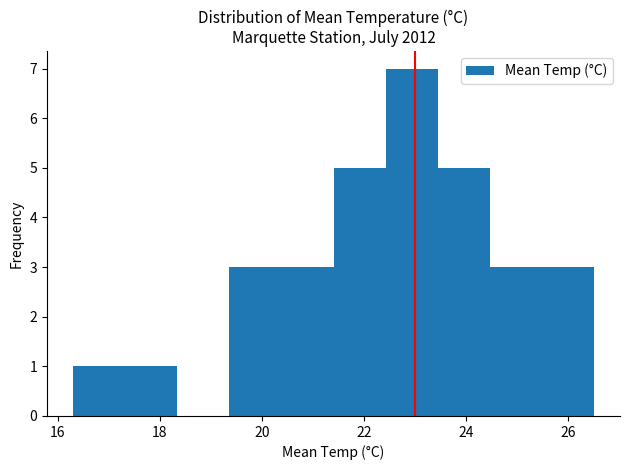

Reading left to right, list every bar in this chart as the range it spans on the x-axis followed by its height. Neither the bar edges nor the heights are printed on the chart, so give them approximately, as read against the axes.

16.30 to 17.32: 1
17.32 to 18.34: 1
18.34 to 19.36: 0
19.36 to 20.38: 3
20.38 to 21.40: 3
21.40 to 22.42: 5
22.42 to 23.44: 7
23.44 to 24.46: 5
24.46 to 25.48: 3
25.48 to 26.50: 3